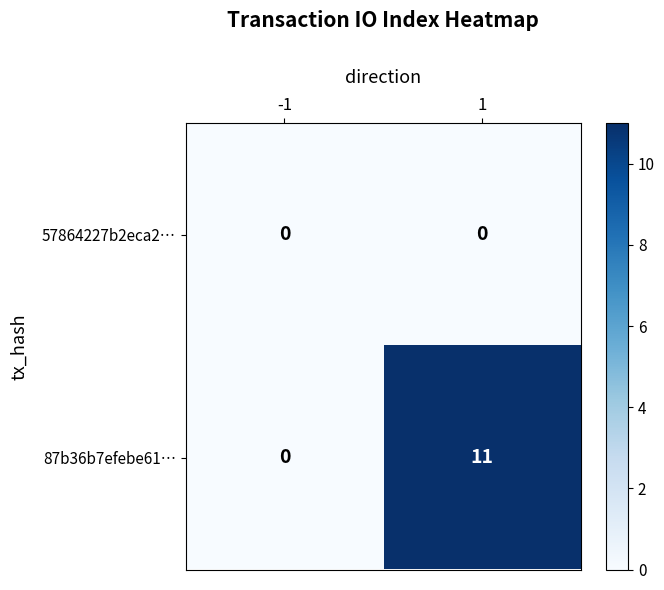

How many distinct data groups are displayed?

2